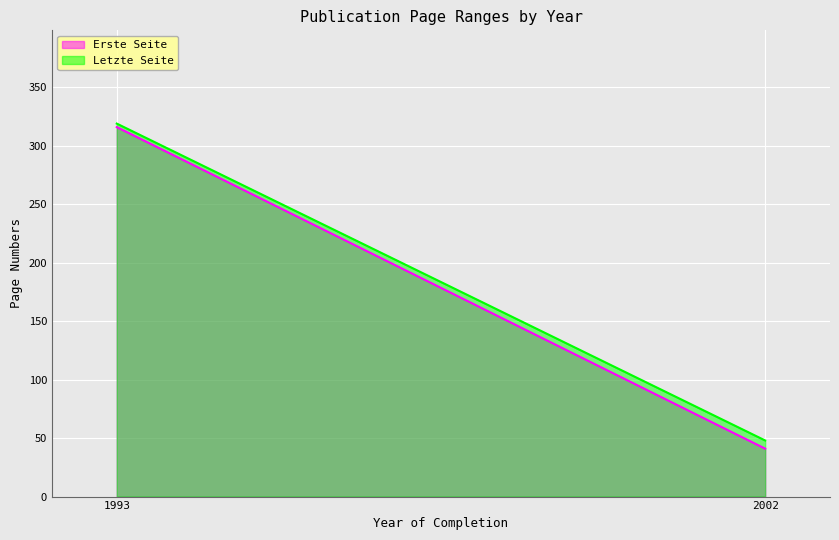

Reading right to left, extract all data points from this chart.

Erste Seite: 41	316
Letzte Seite: 48	319